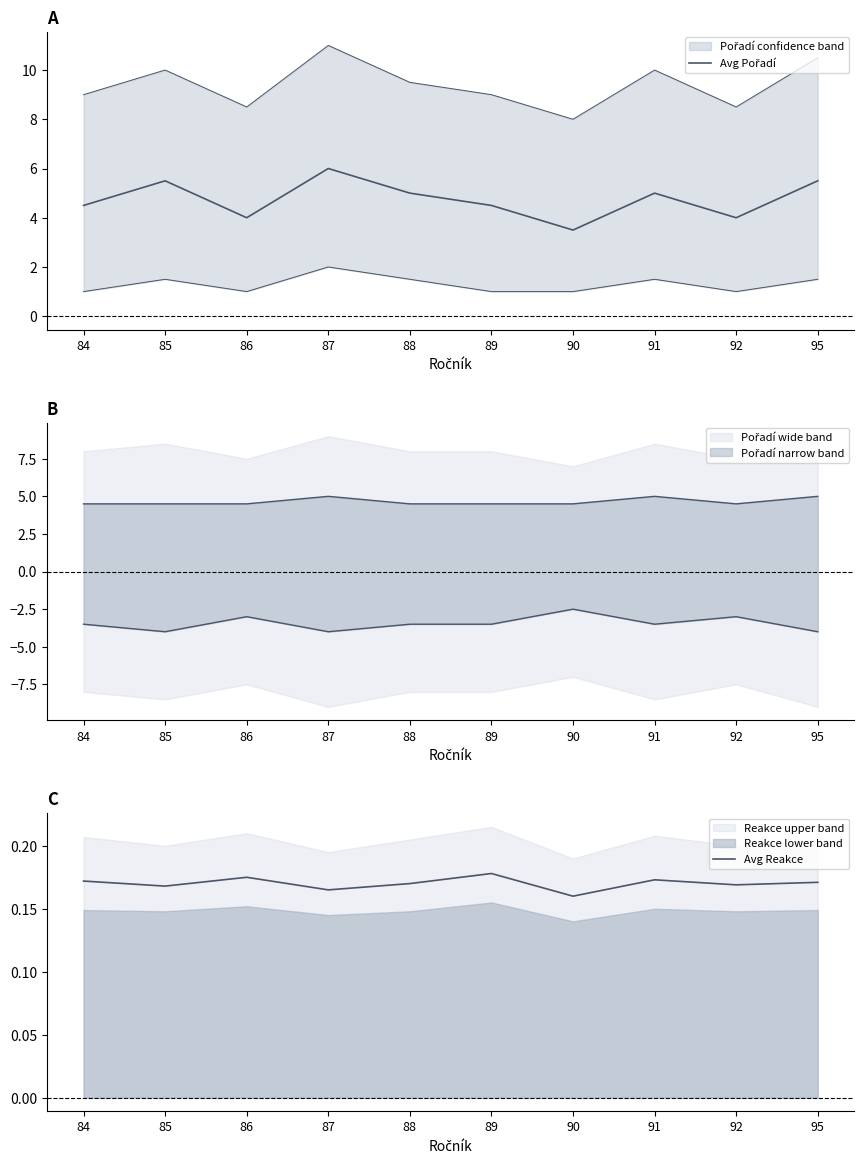

Which has a higher value, 86 or 85?

85